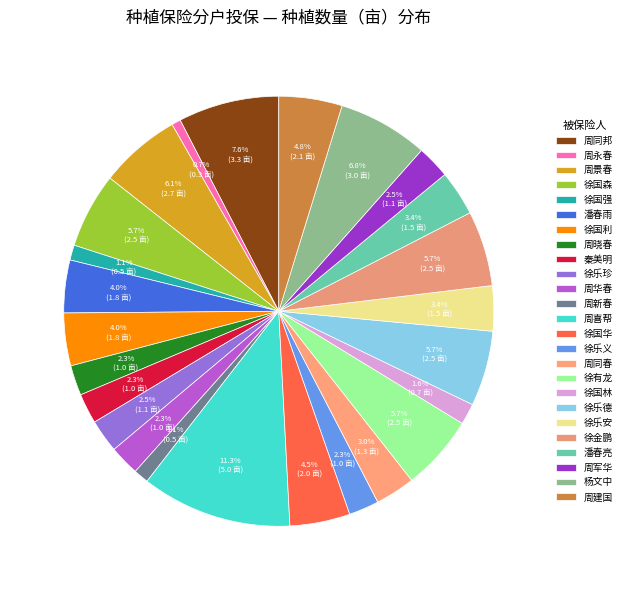

The 徐乐德 slice represents 6% of the pie. True or false?

True